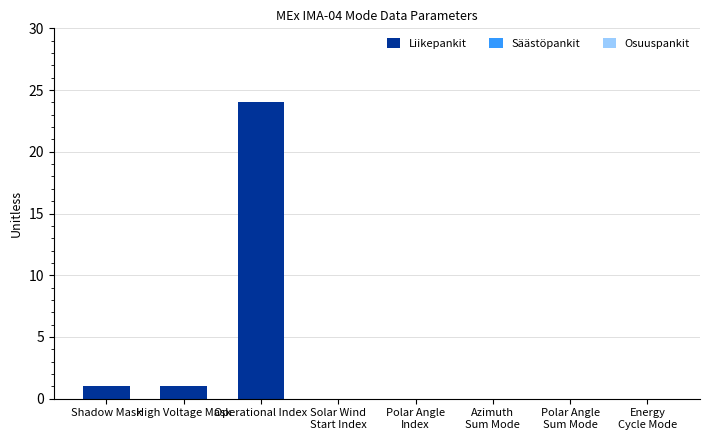

Are the bars grouped side by side (vs. stacked)?

No